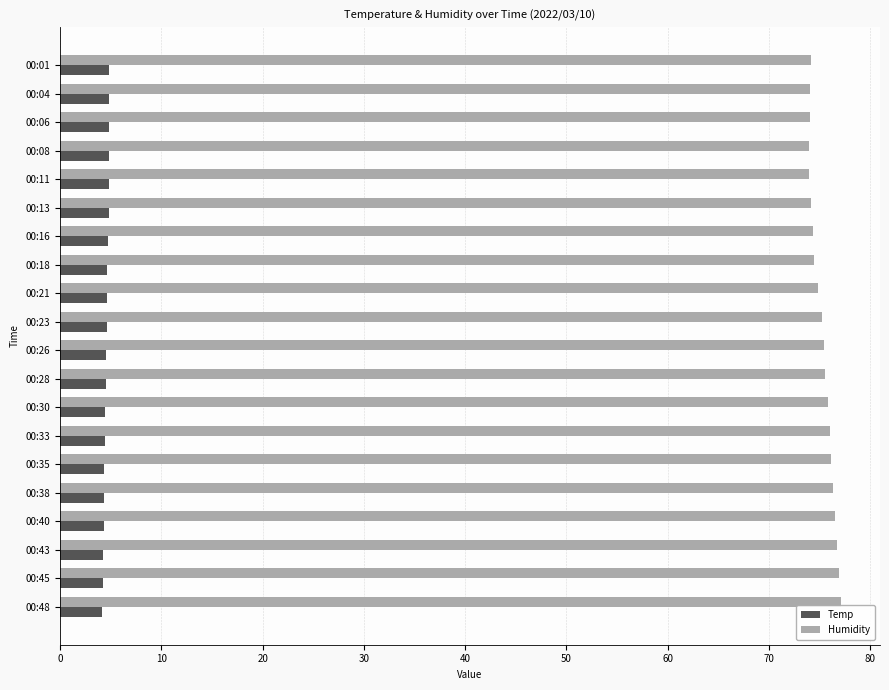

What is the highest value of the Humidity series?

77.1